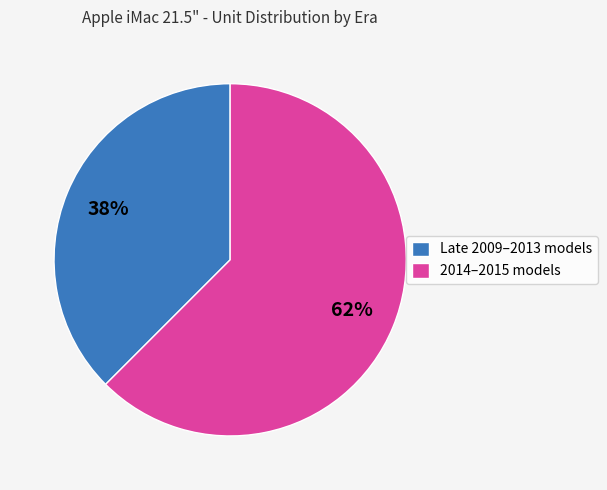

Rank the categories by value from highest to lowest.

2014–2015 models, Late 2009–2013 models